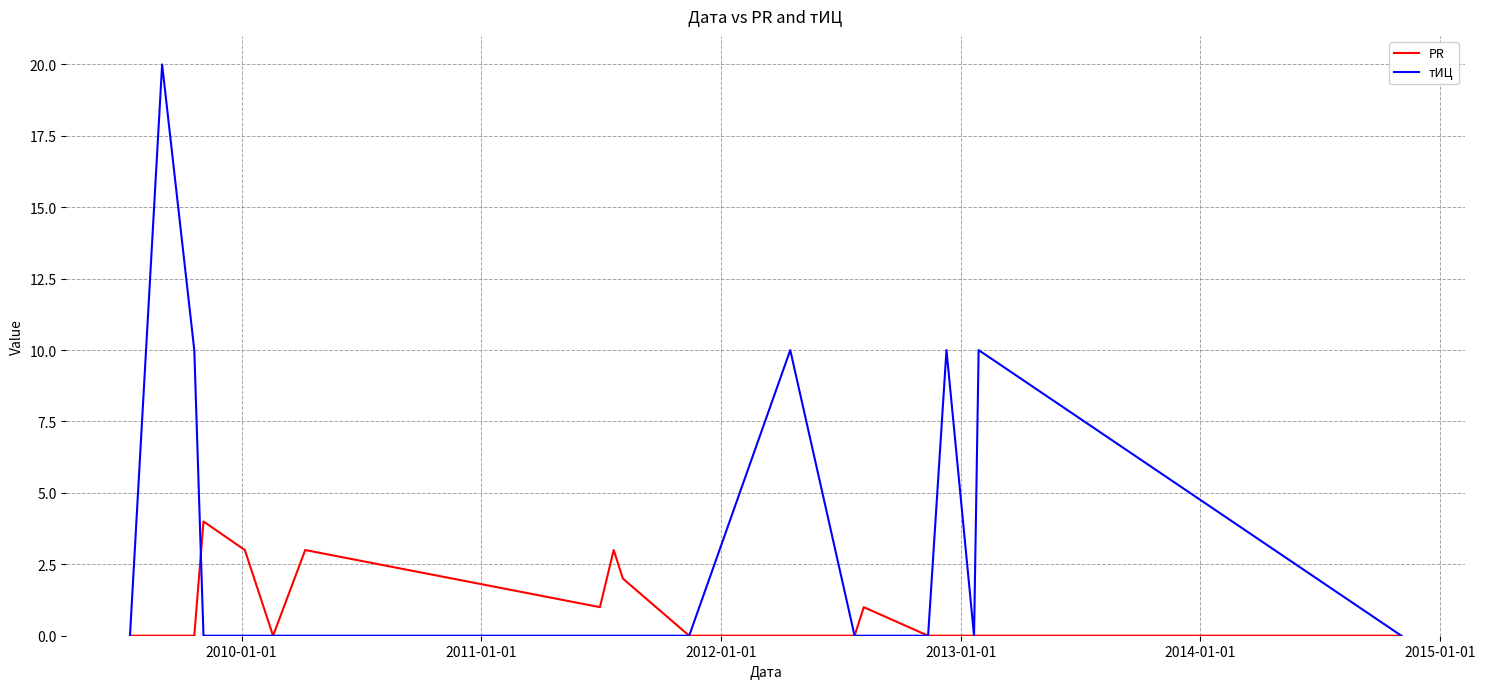

What is the maximum value shown in the chart?

20